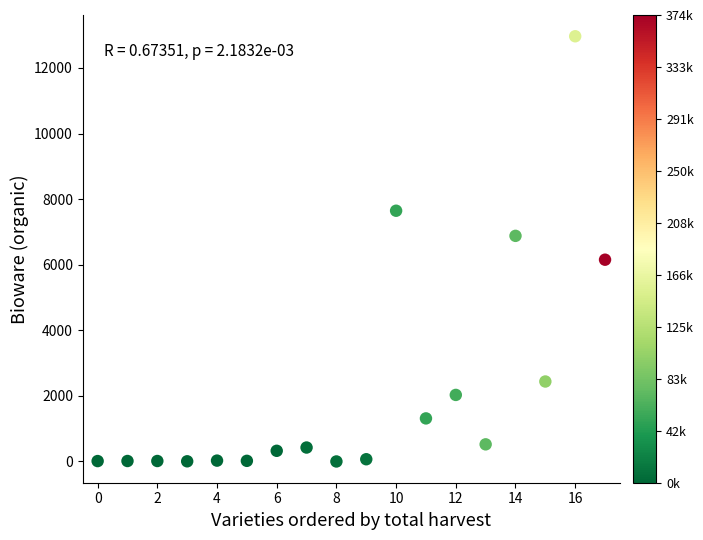

What is the range of Y values (max minus min)?

12965